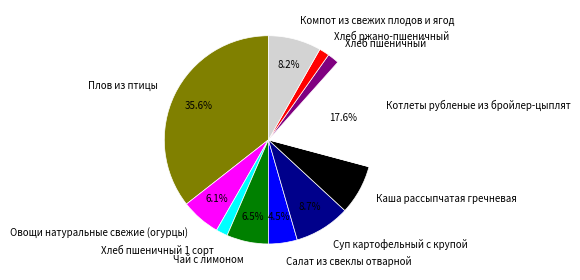

To the nearest percent, what portion does Хлеб пшеничный 1 сорт represent?

2%